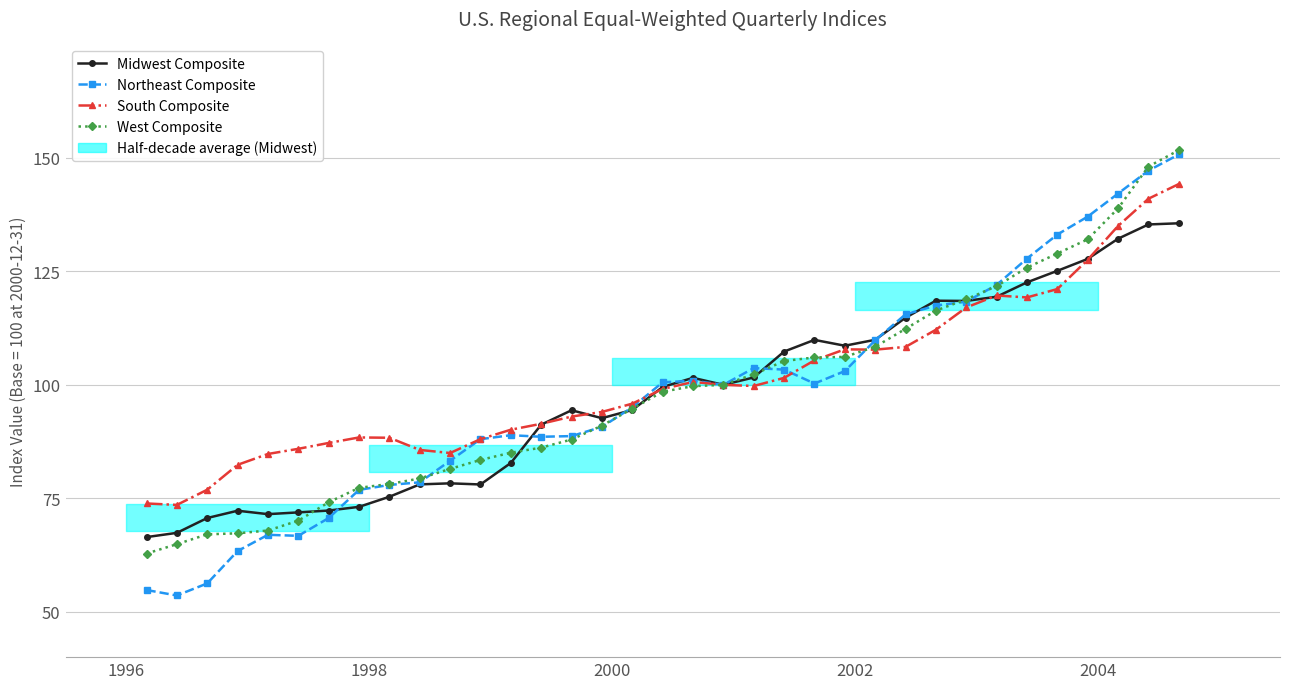

Reading right to left, transcribe all the data shown in this chart.

Midwest Composite: 135.6	135.3	132.2	127.7	125.1	122.6	119.4	118.5	118.5	114.8	109.9	108.6	109.9	107.3	101.6	100.0	101.5	99.5	94.5	92.7	94.4	91.2	82.8	78.0	78.3	78.1	75.3	73.1	72.3	71.9	71.5	72.3	70.7	67.4	66.4
Northeast Composite: 150.8	147.2	142.1	137.1	133.1	127.8	122.0	118.3	117.5	115.5	109.8	103.0	100.3	103.4	103.7	100.0	100.9	100.6	95.1	90.7	88.7	88.6	88.9	88.0	83.3	78.5	77.9	76.9	70.7	66.7	67.0	63.4	56.2	53.6	54.8
South Composite: 144.2	141.0	135.0	127.6	121.1	119.3	119.7	117.0	112.1	108.4	107.8	107.8	105.4	101.5	99.7	100.0	100.6	99.1	95.9	94.0	93.0	91.4	90.1	88.0	85.0	85.7	88.3	88.4	87.2	85.9	84.8	82.4	76.9	73.5	73.9
West Composite: 151.7	148.1	138.9	132.1	128.9	125.8	121.8	118.8	116.4	112.3	108.4	106.2	106.0	105.3	102.3	100.0	99.7	98.5	94.7	91.0	88.0	86.2	85.0	83.5	81.5	79.4	78.2	77.3	74.1	70.1	67.9	67.3	67.1	64.9	62.8